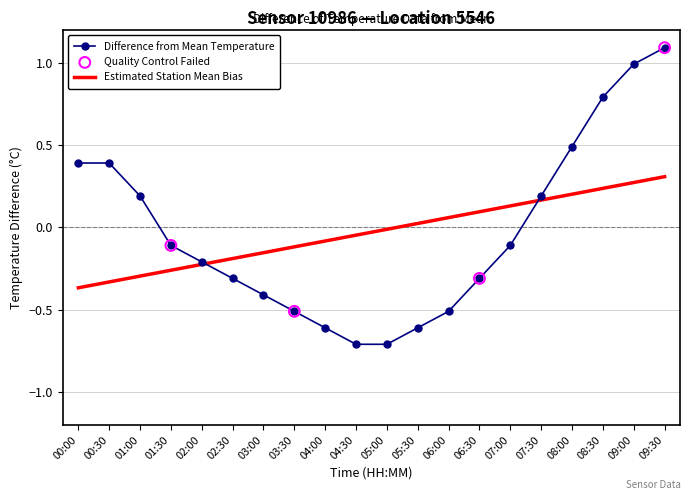

Which series has the largest range (max minus min)?

Difference from Mean Temperature